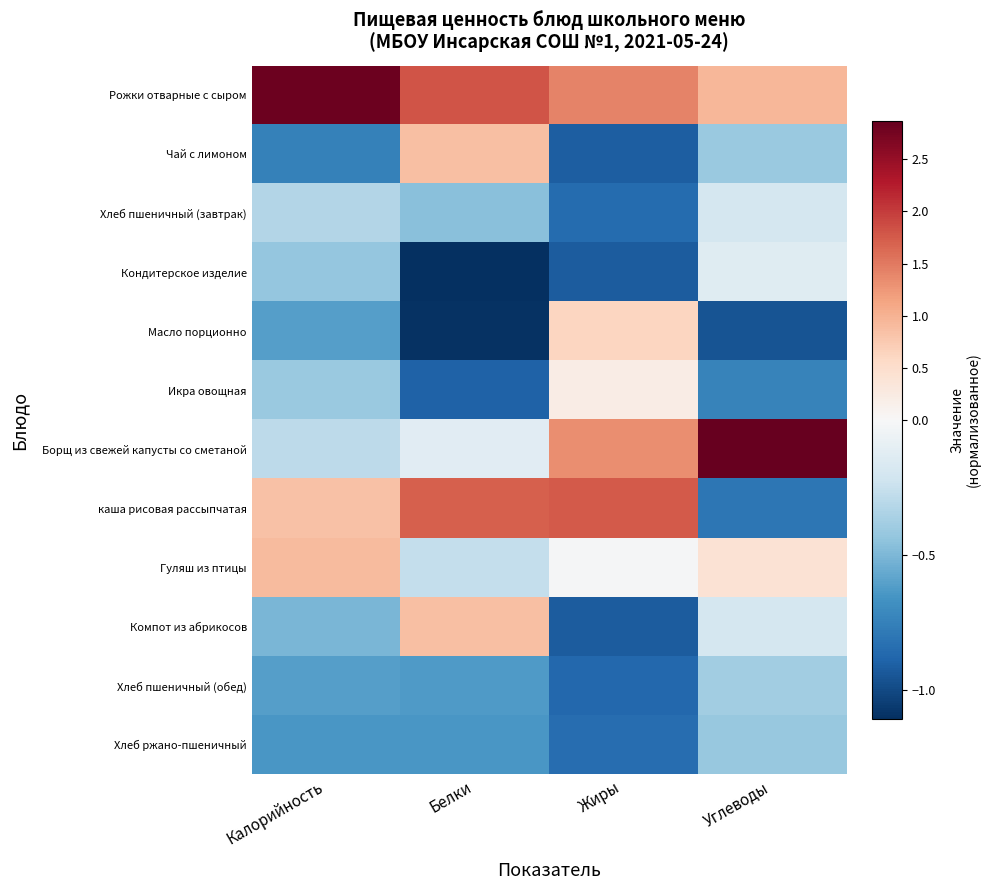

Which series has the largest total across all categories?

Рожки отварные с сыром